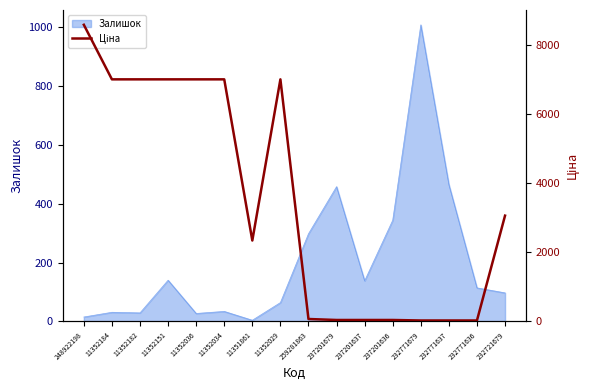

Is it true that the value at 11352182 is 7002.7?

True